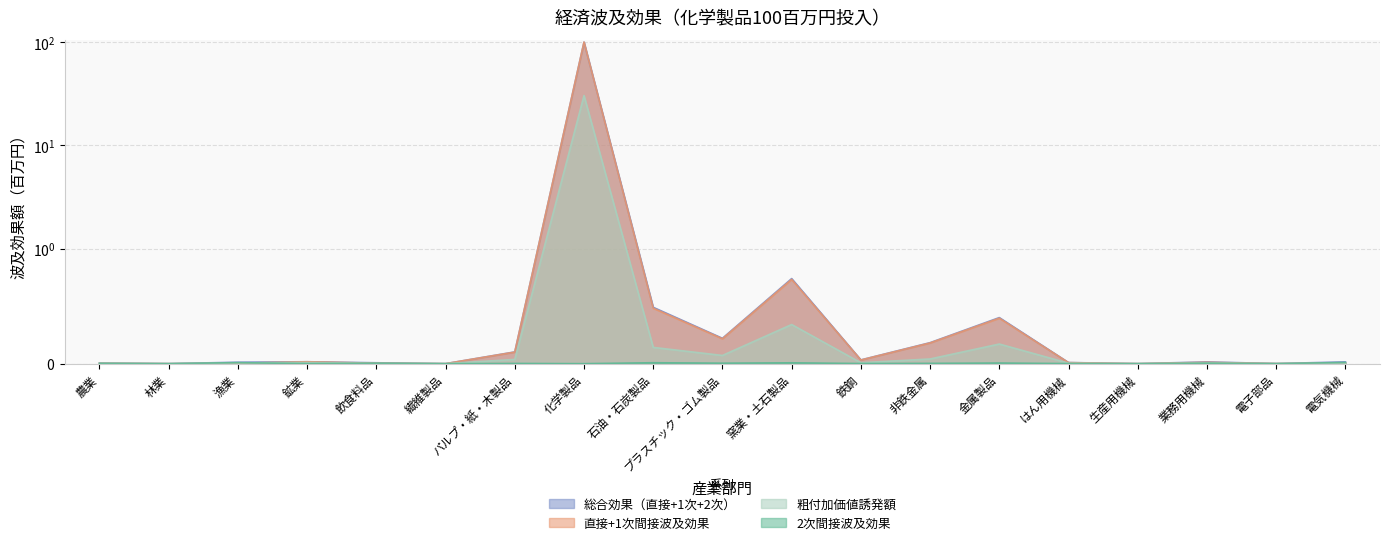

Which category has the highest value in the 2次間接波及効果 series?

電気機械